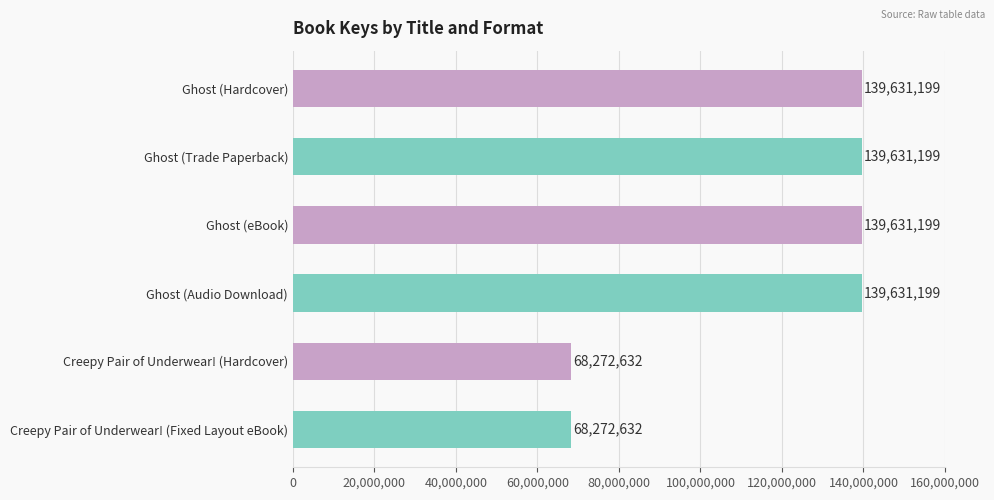

How many values are between 68272632 and 139631199?

6